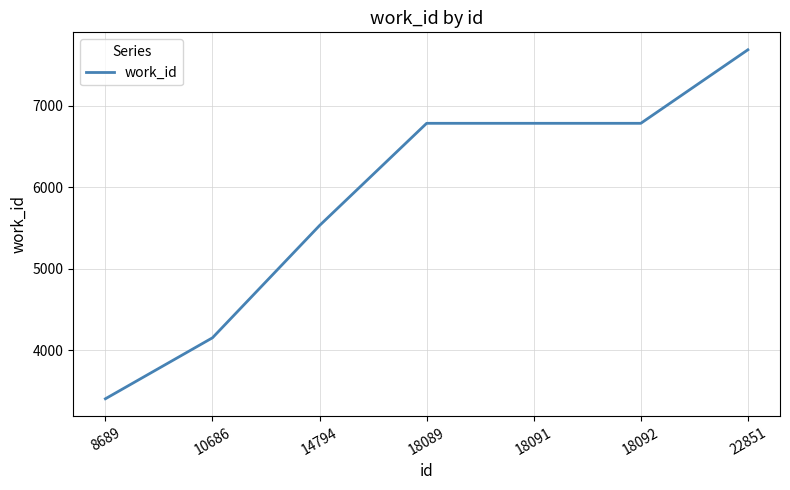

How many values are below 6785?

3